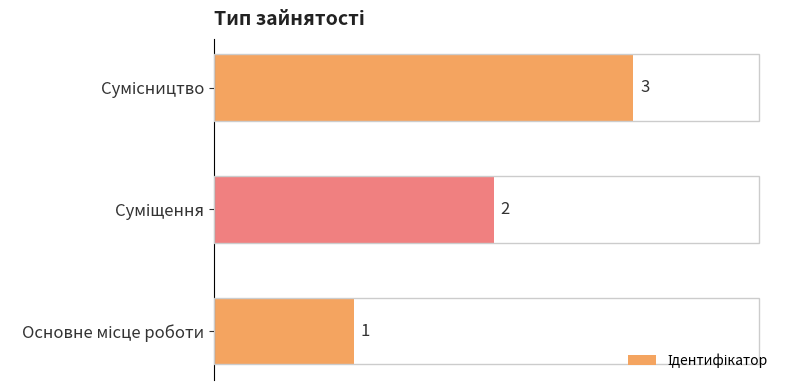

What is the sum of all values?

6